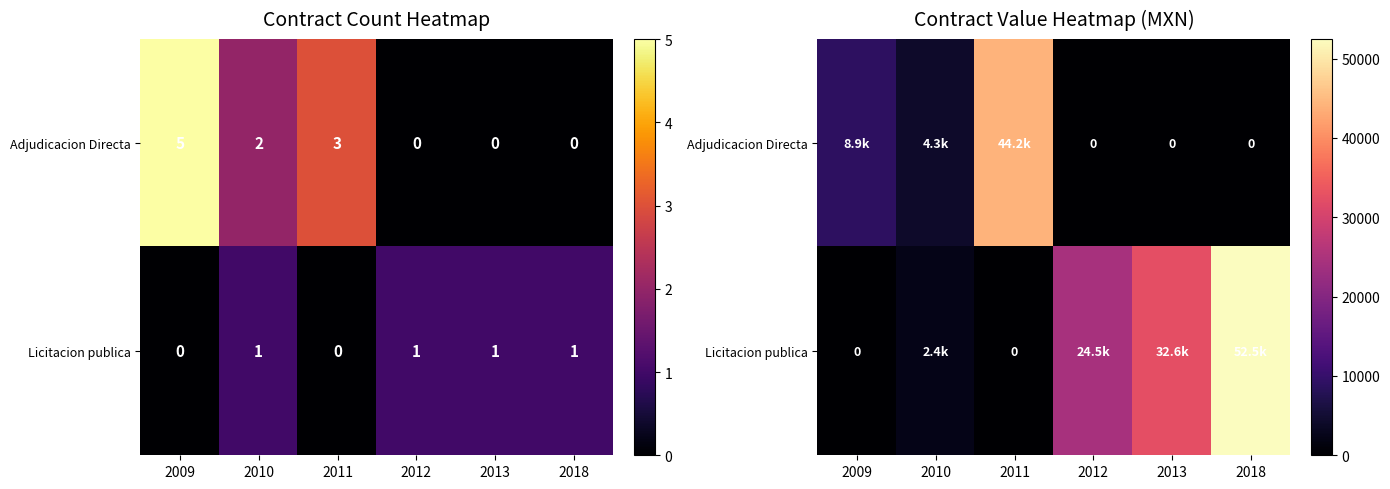

The value of Adjudicacion Directa at 2013 is 0.0. True or false?

True